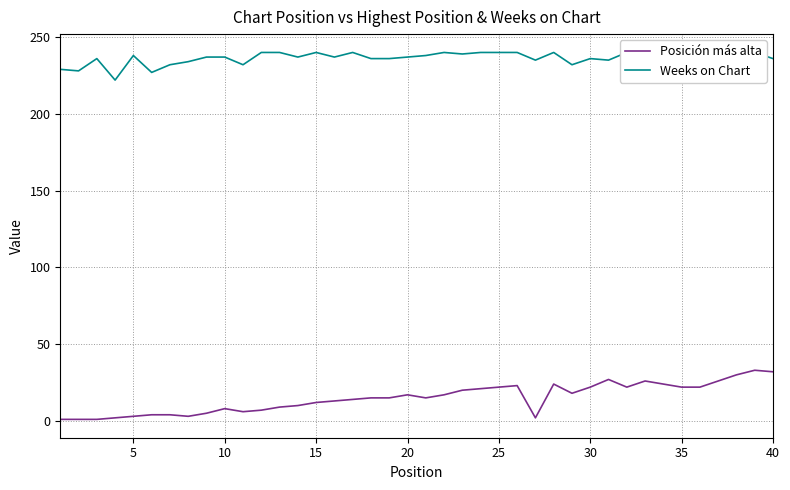

How many interior local valleys does the Weeks on Chart series have?

12